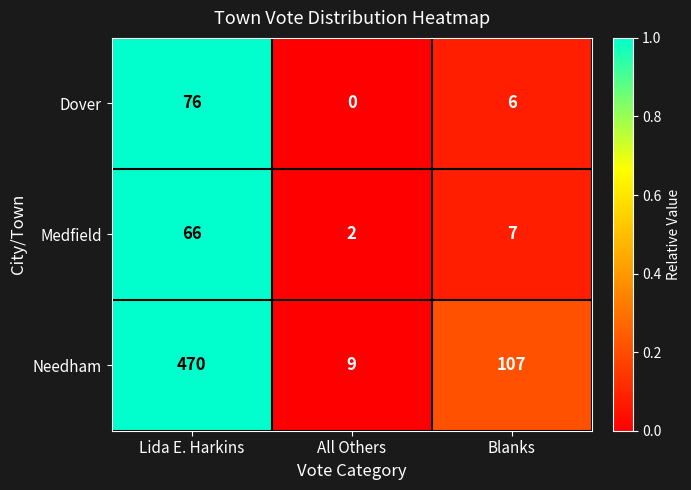

The Medfield series shows 90 at Lida E. Harkins. True or false?

False